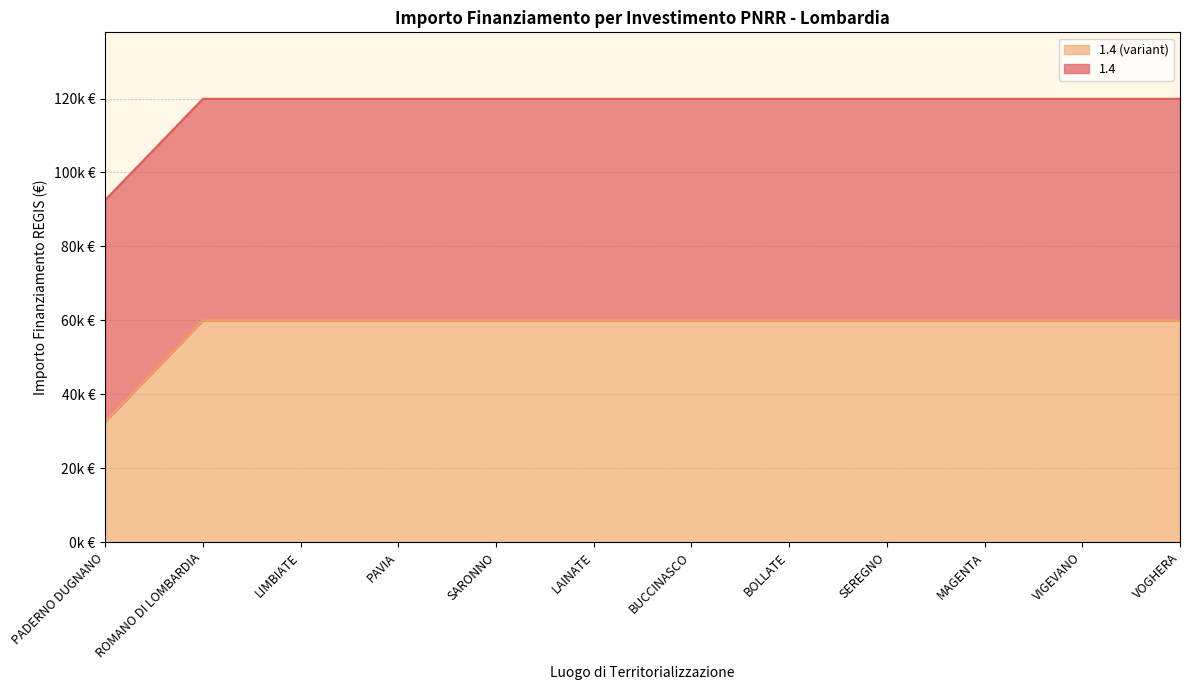

The chart shows a value of 25930 at ROMANO DI LOMBARDIA. True or false?

False